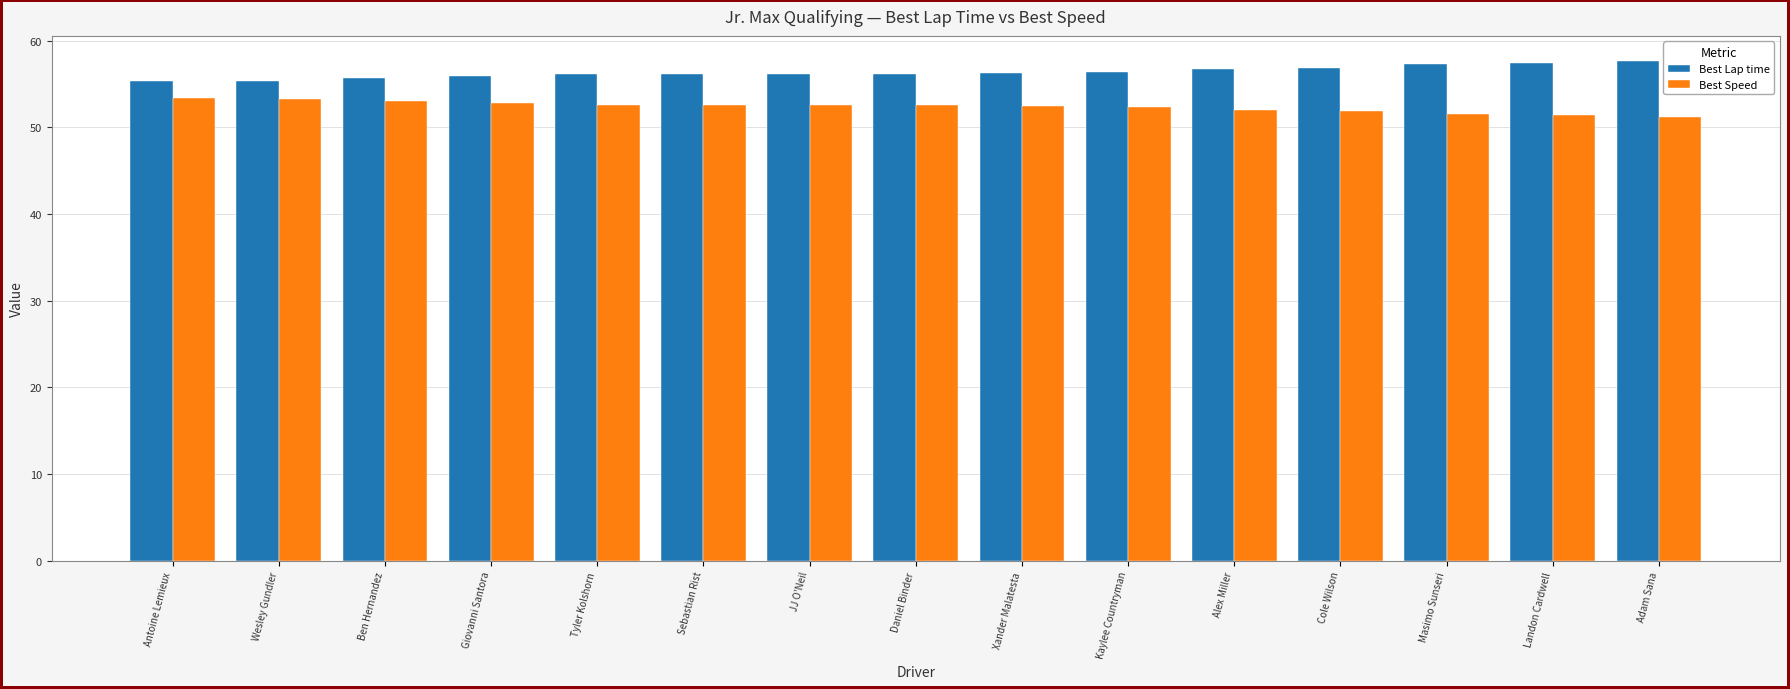

Is the value of Best Speed at Antoine Lemieux greater than the value of Best Lap time at Alex Miller?

No